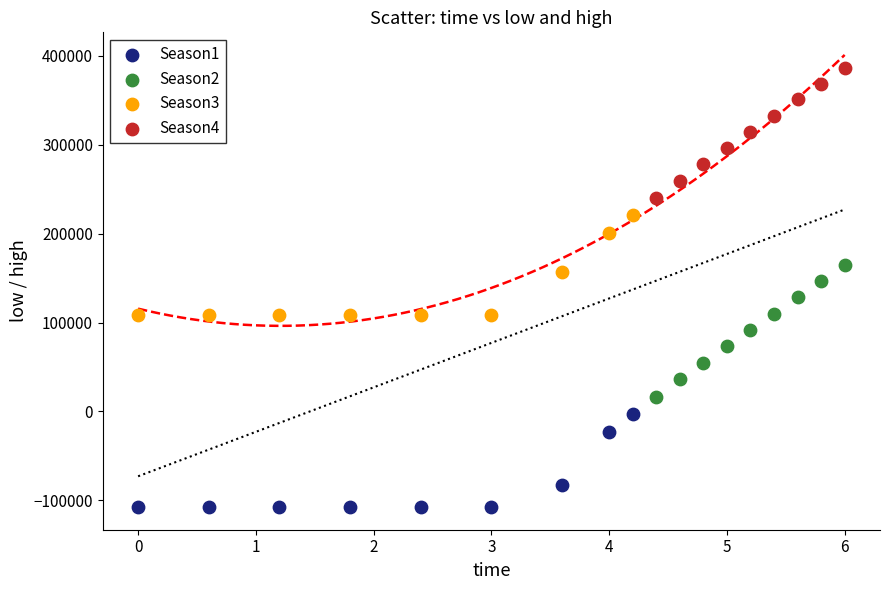

Which series has the widest spread of Y values?

Season2